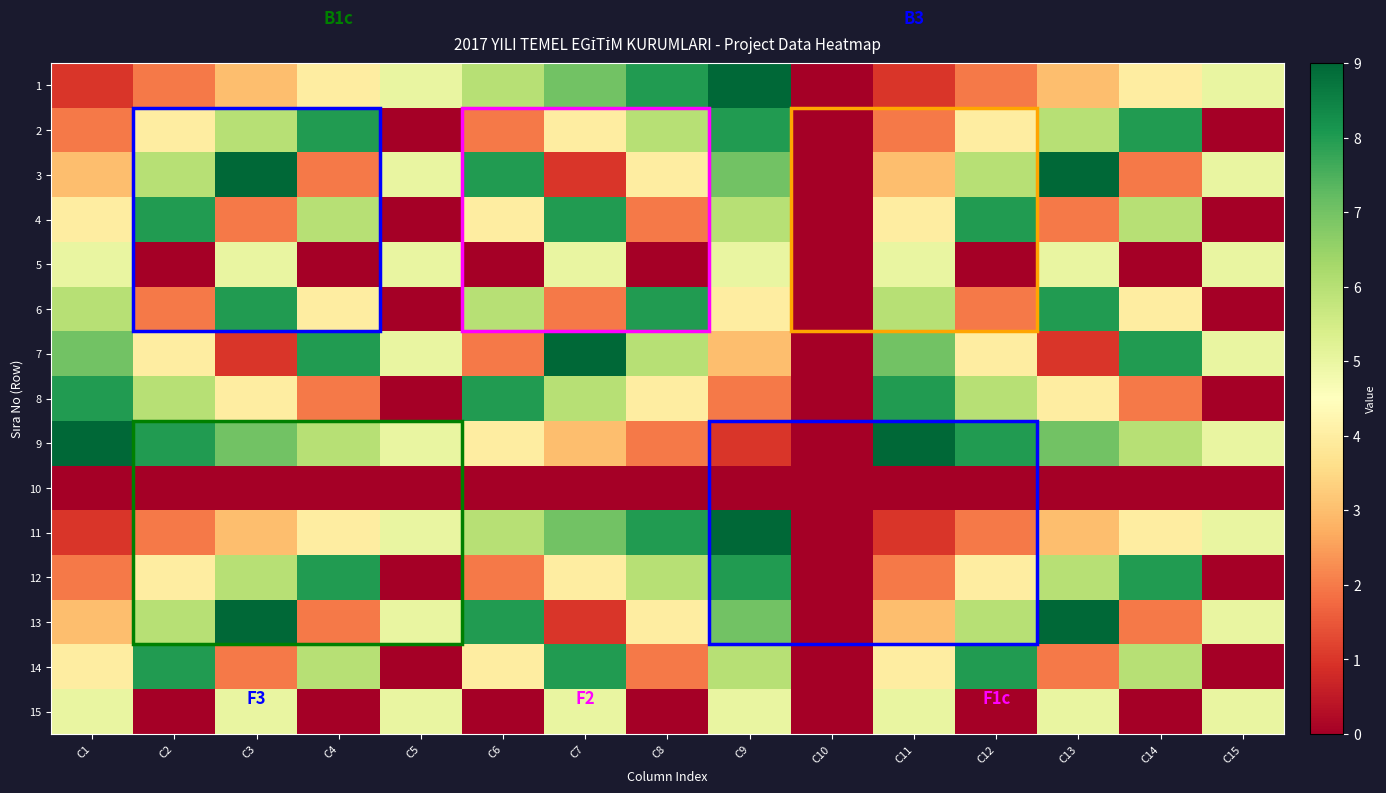

Reading left to right, transcribe all the data shown in this chart.

1: C1=1	C2=2	C3=3	C4=4	C5=5	C6=6	C7=7	C8=8	C9=9	C10=0	C11=1	C12=2	C13=3	C14=4	C15=5
2: C1=2	C2=4	C3=6	C4=8	C5=0	C6=2	C7=4	C8=6	C9=8	C10=0	C11=2	C12=4	C13=6	C14=8	C15=0
3: C1=3	C2=6	C3=9	C4=2	C5=5	C6=8	C7=1	C8=4	C9=7	C10=0	C11=3	C12=6	C13=9	C14=2	C15=5
4: C1=4	C2=8	C3=2	C4=6	C5=0	C6=4	C7=8	C8=2	C9=6	C10=0	C11=4	C12=8	C13=2	C14=6	C15=0
5: C1=5	C2=0	C3=5	C4=0	C5=5	C6=0	C7=5	C8=0	C9=5	C10=0	C11=5	C12=0	C13=5	C14=0	C15=5
6: C1=6	C2=2	C3=8	C4=4	C5=0	C6=6	C7=2	C8=8	C9=4	C10=0	C11=6	C12=2	C13=8	C14=4	C15=0
7: C1=7	C2=4	C3=1	C4=8	C5=5	C6=2	C7=9	C8=6	C9=3	C10=0	C11=7	C12=4	C13=1	C14=8	C15=5
8: C1=8	C2=6	C3=4	C4=2	C5=0	C6=8	C7=6	C8=4	C9=2	C10=0	C11=8	C12=6	C13=4	C14=2	C15=0
9: C1=9	C2=8	C3=7	C4=6	C5=5	C6=4	C7=3	C8=2	C9=1	C10=0	C11=9	C12=8	C13=7	C14=6	C15=5
10: C1=0	C2=0	C3=0	C4=0	C5=0	C6=0	C7=0	C8=0	C9=0	C10=0	C11=0	C12=0	C13=0	C14=0	C15=0
11: C1=1	C2=2	C3=3	C4=4	C5=5	C6=6	C7=7	C8=8	C9=9	C10=0	C11=1	C12=2	C13=3	C14=4	C15=5
12: C1=2	C2=4	C3=6	C4=8	C5=0	C6=2	C7=4	C8=6	C9=8	C10=0	C11=2	C12=4	C13=6	C14=8	C15=0
13: C1=3	C2=6	C3=9	C4=2	C5=5	C6=8	C7=1	C8=4	C9=7	C10=0	C11=3	C12=6	C13=9	C14=2	C15=5
14: C1=4	C2=8	C3=2	C4=6	C5=0	C6=4	C7=8	C8=2	C9=6	C10=0	C11=4	C12=8	C13=2	C14=6	C15=0
15: C1=5	C2=0	C3=5	C4=0	C5=5	C6=0	C7=5	C8=0	C9=5	C10=0	C11=5	C12=0	C13=5	C14=0	C15=5